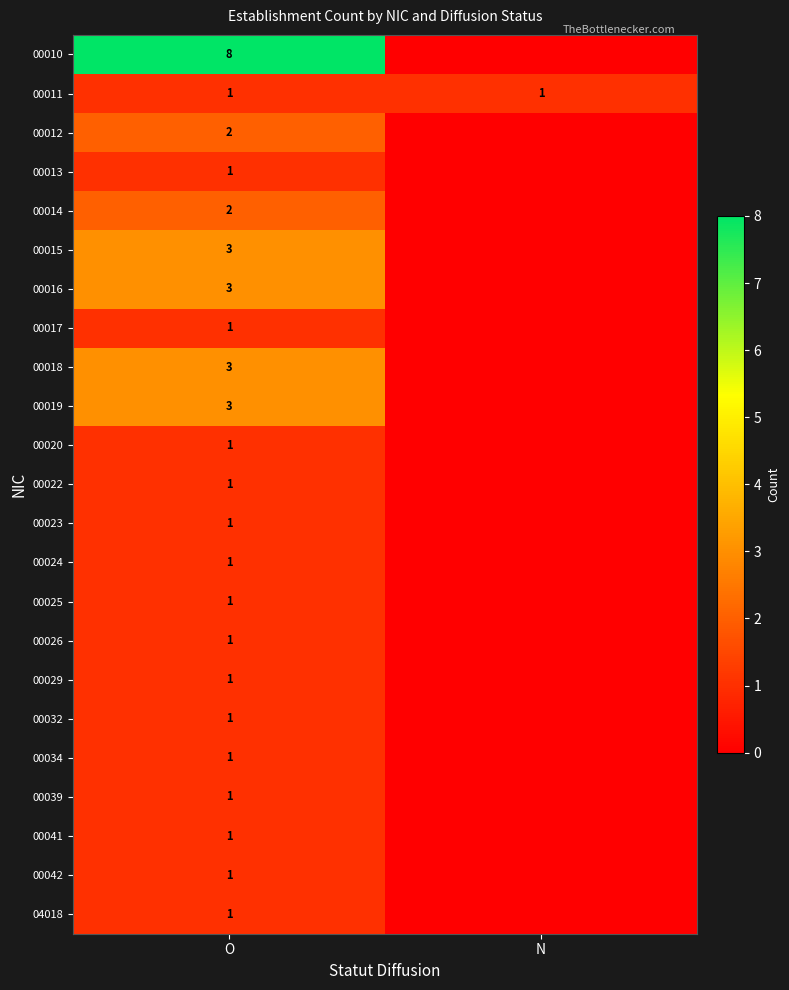

True or false: 00013 has a value of 0 at O.

False